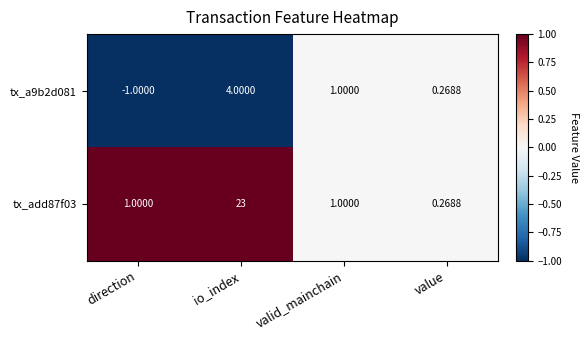

Rank the categories by tx_a9b2d081 value from highest to lowest.

io_index, valid_mainchain, value, direction